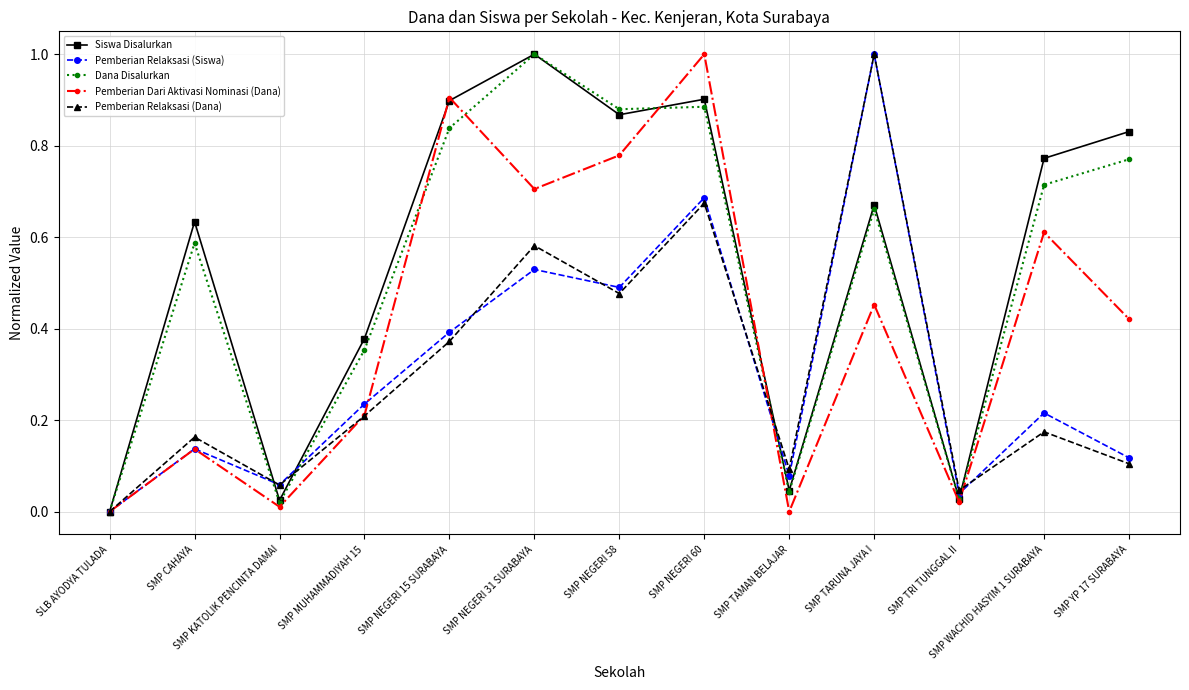

At which label does Dana Disalurkan reach its minimum?

SLB AYODYA TULADA